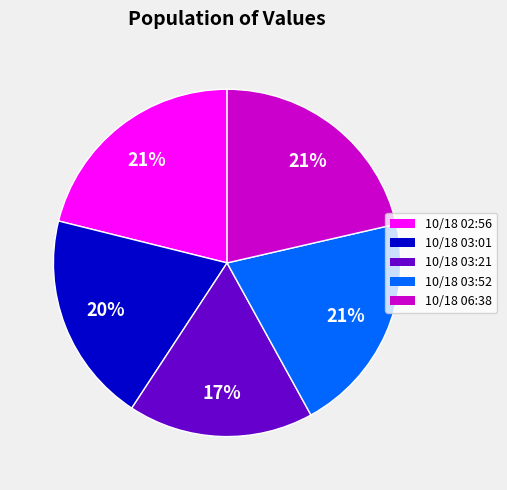

To the nearest percent, what is the average slice percentage?

20%